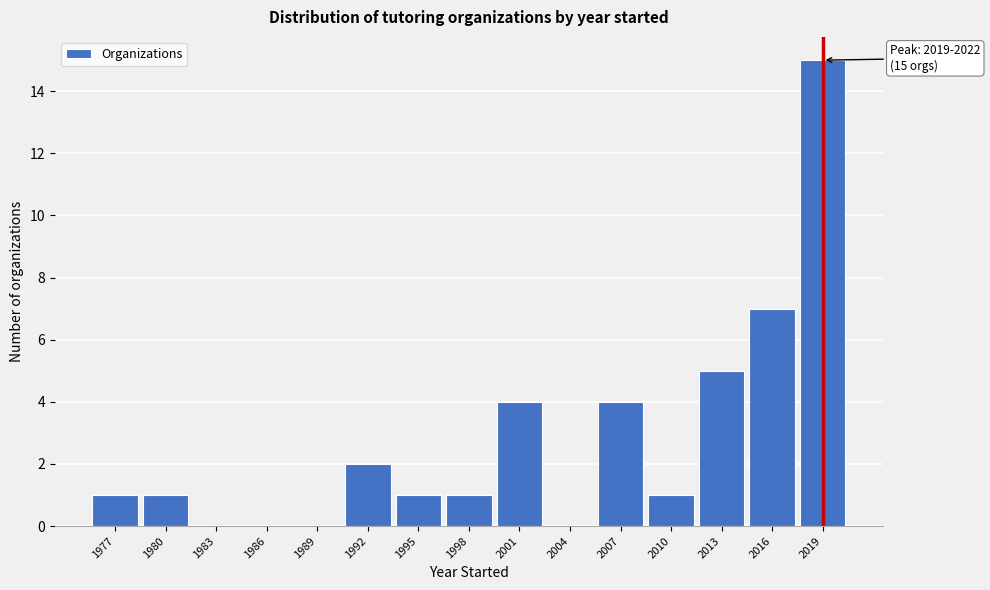

Reading right to left, transcribe all the data shown in this chart.

2019=15	2016=7	2013=5	2010=1	2007=4	2004=0	2001=4	1998=1	1995=1	1992=2	1989=0	1986=0	1983=0	1980=1	1977=1